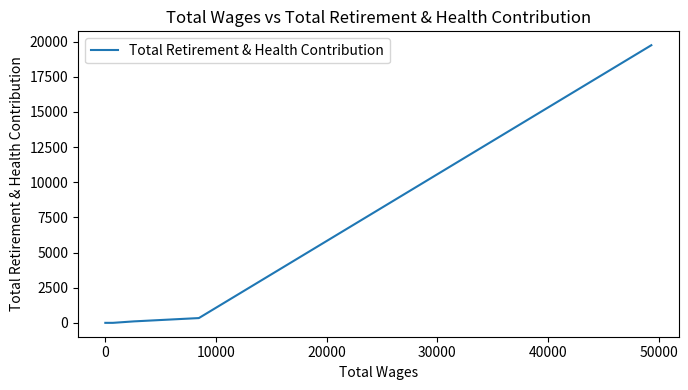

True or false: there are more than 0 points higher than both neighbors.

False